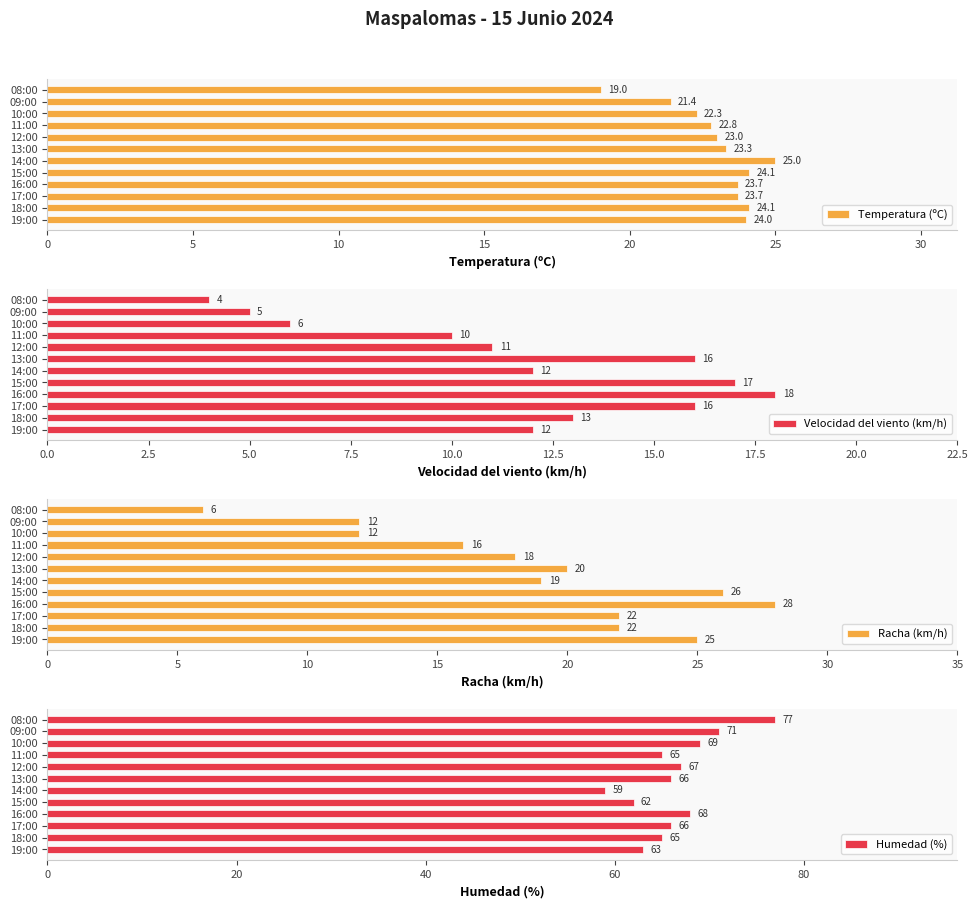

Rank the series by their maximum value, from lowest to highest.

Velocidad del viento (km/h), Temperatura (ºC), Racha (km/h), Humedad (%)